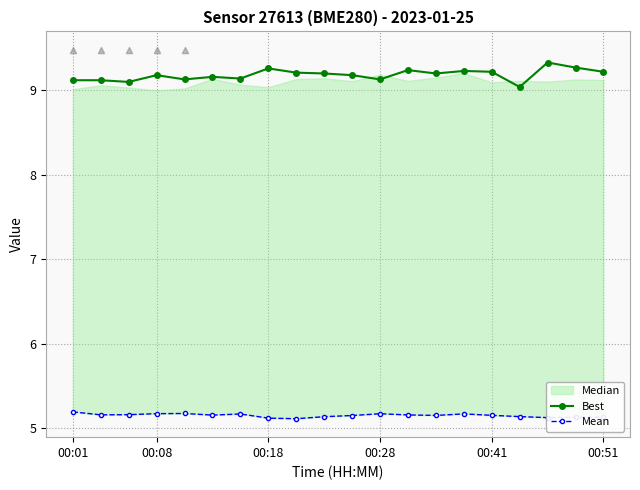

Is the value of Best at 12 greater than the value of Mean at 6?

Yes